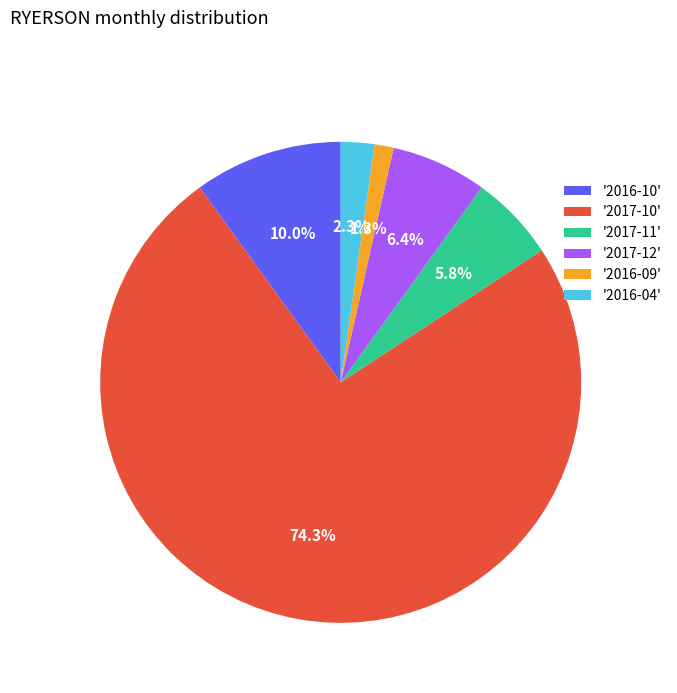

To the nearest percent, what is the difference between the largest and smallest slice percentages?

73%